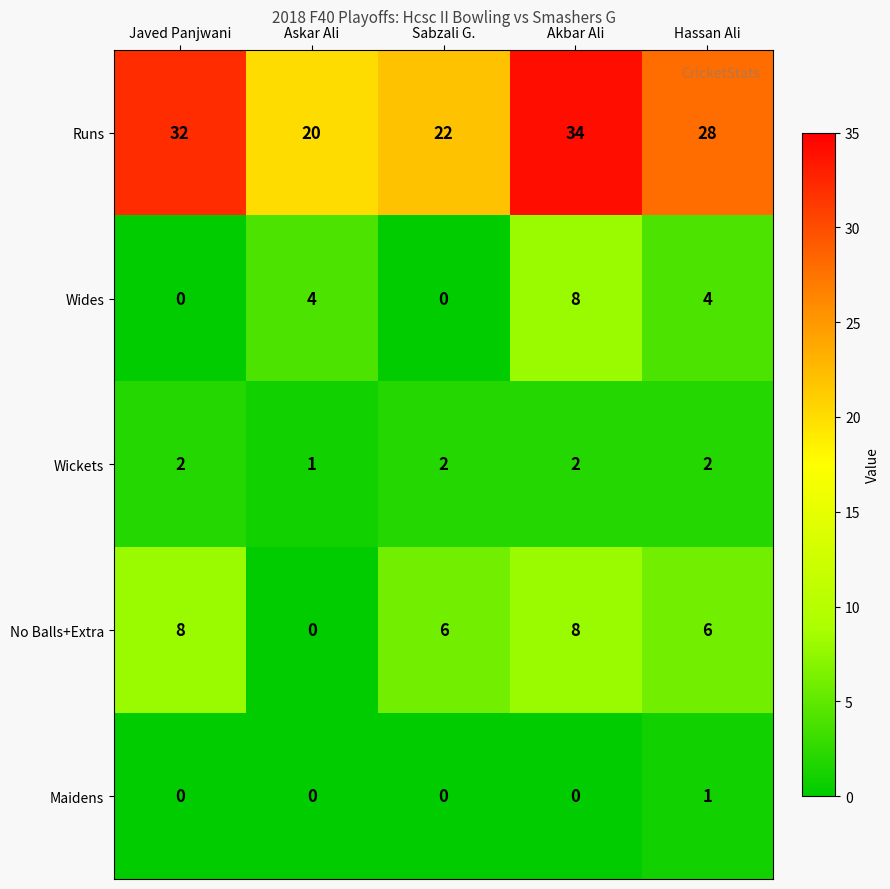

At Hassan Ali, list the series in order from largest to smallest.

Runs, No Balls+Extra, Wides, Wickets, Maidens